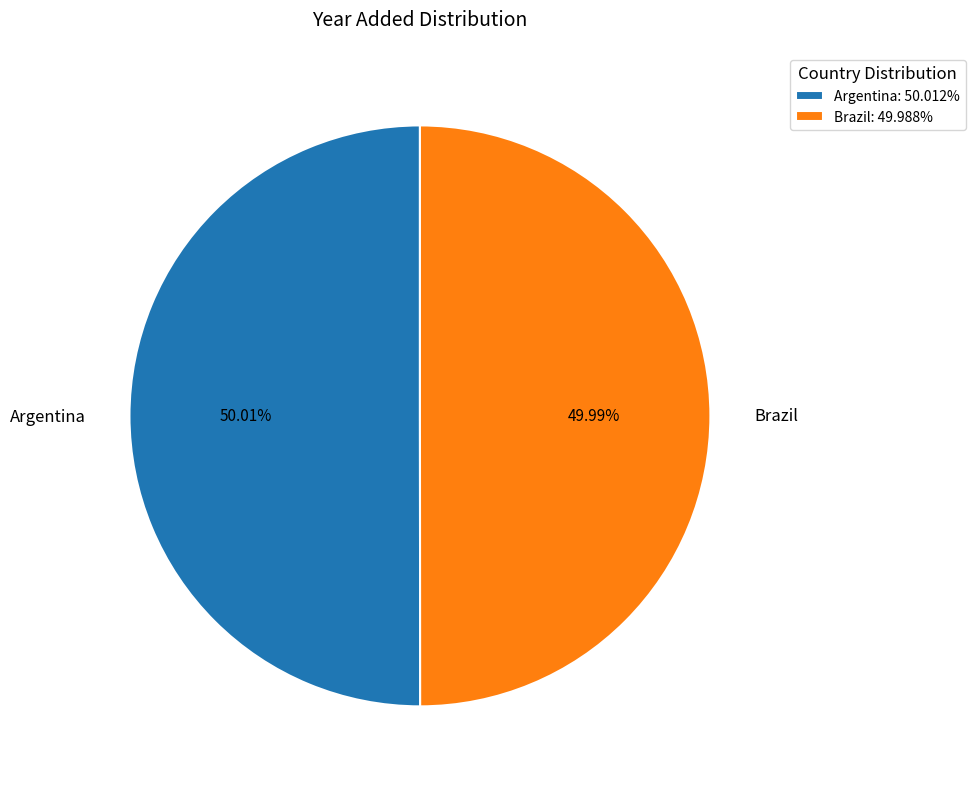

Is there a majority slice in this chart?

Yes